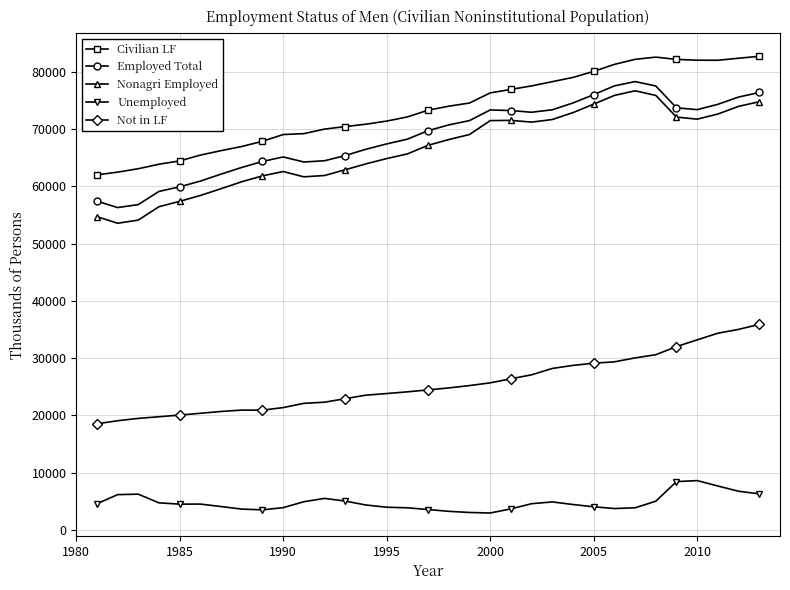

What is the sum of all Not in LF values?

840133